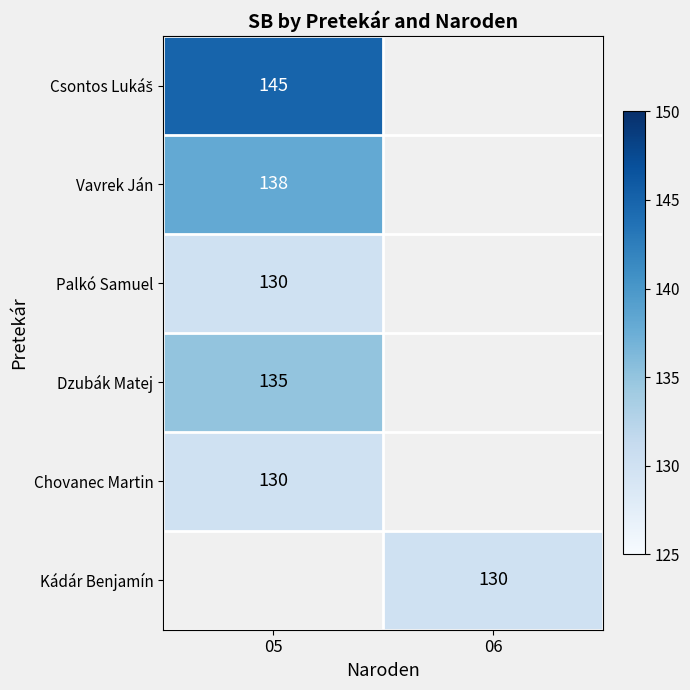

Is the value of Vavrek Ján at 05 greater than the value of Palkó Samuel at 05?

Yes